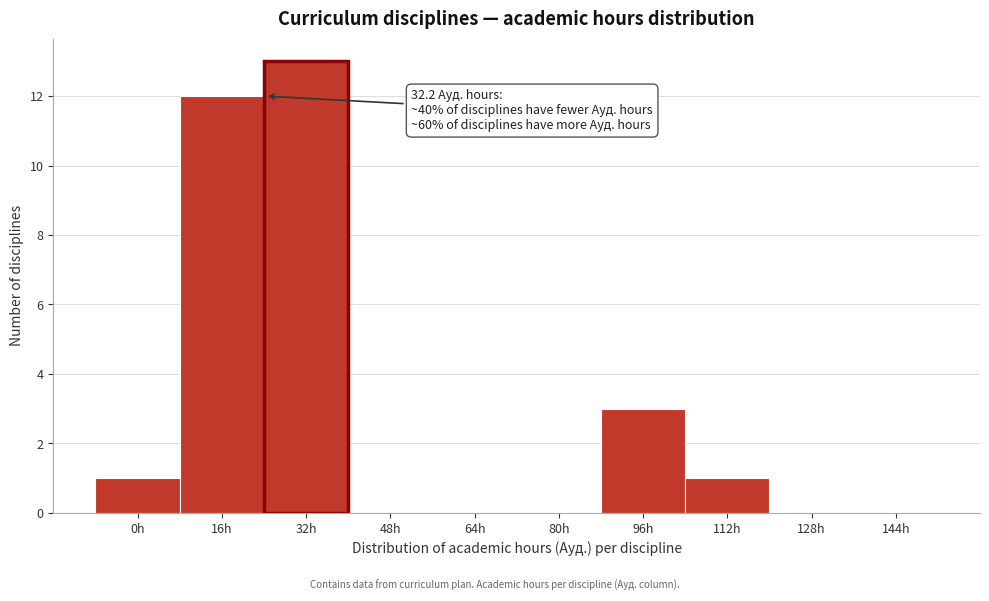

Reading left to right, list all the values displayed in this chart.

0h=1	16h=12	32h=13	48h=0	64h=0	80h=0	96h=3	112h=1	128h=0	144h=0